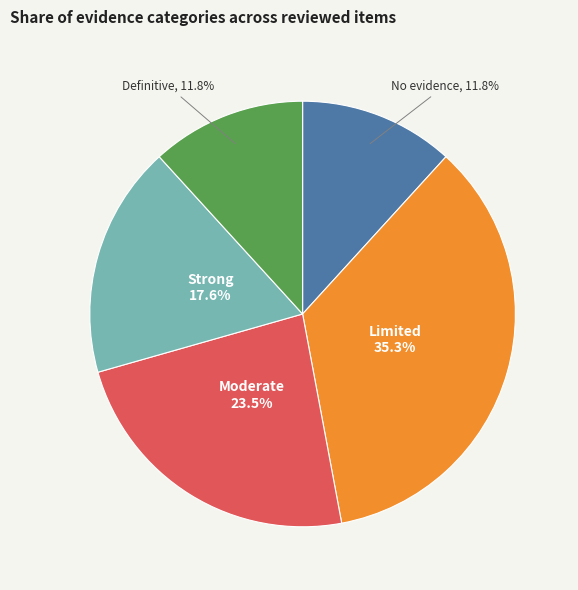

Do No evidence and Moderate together represent more than half of the pie?

No